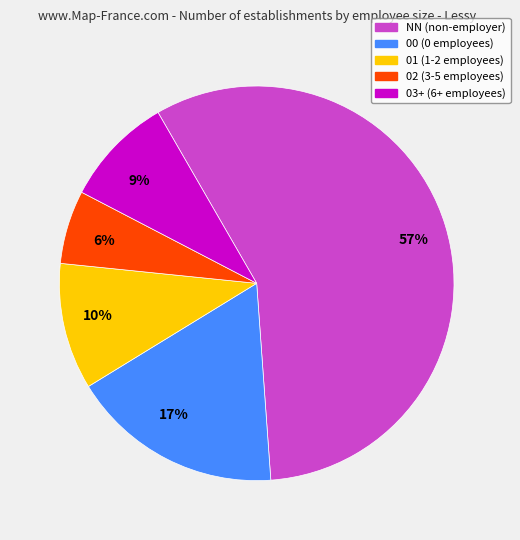

Is it true that 6% is 6% of the pie?

True